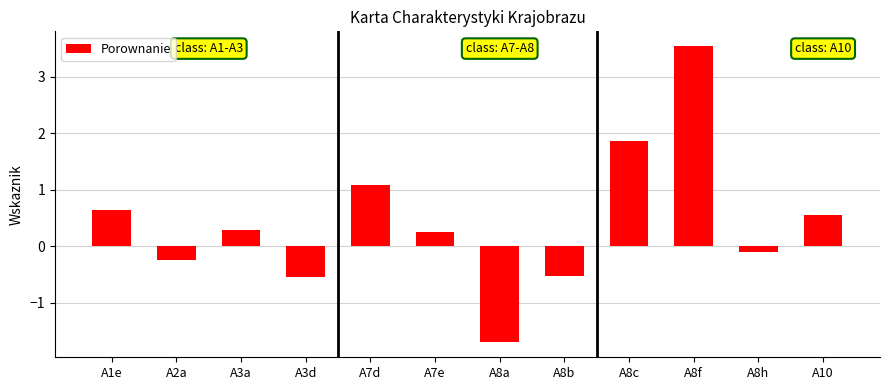

Reading right to left, what are all the values shown in this chart?

A10=0.6	A8h=-0.1	A8f=3.5	A8c=1.9	A8b=-0.5	A8a=-1.7	A7e=0.3	A7d=1.1	A3d=-0.5	A3a=0.3	A2a=-0.2	A1e=0.7